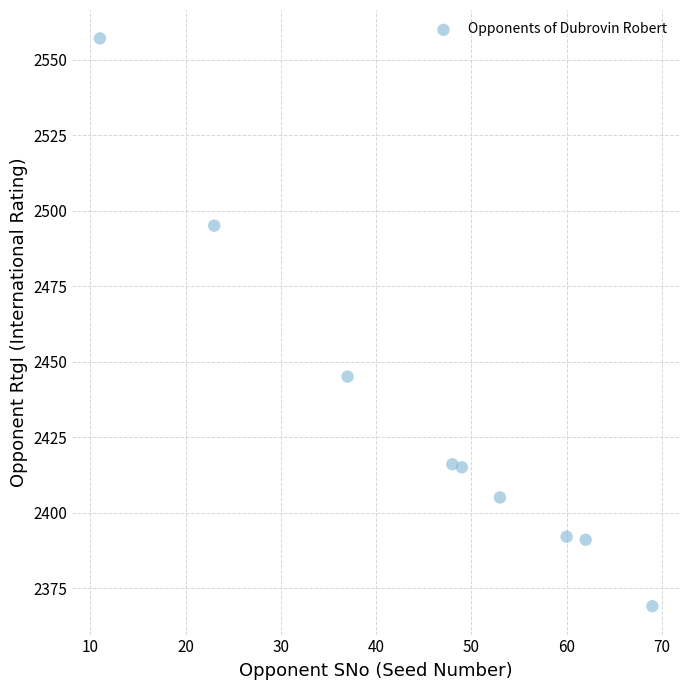

What Y value in the scatter plot is closest to 2463?

2445